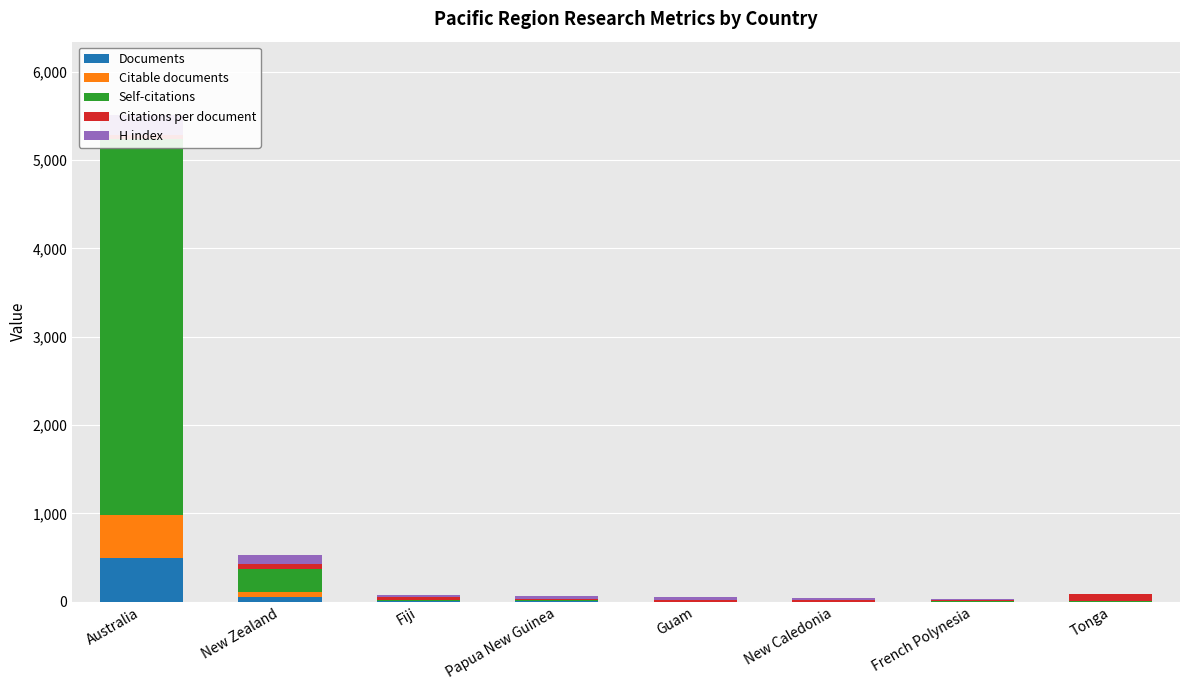

What value does the Citable documents series have at Guam?

1.0